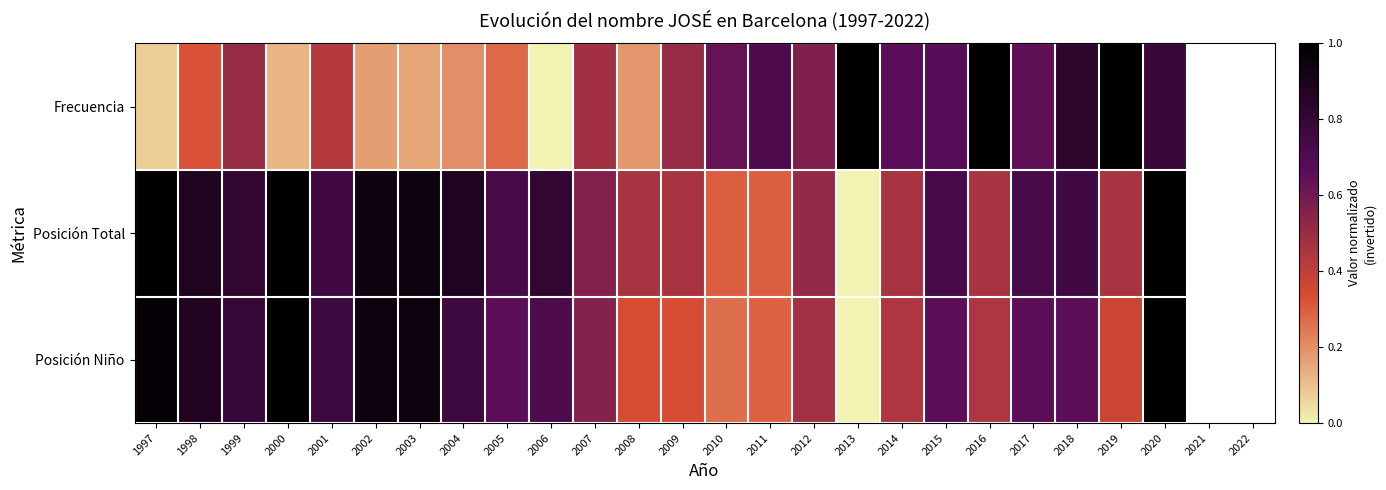

Reading left to right, extract all data points from this chart.

Frecuencia: 1997=0.1	1998=0.3	1999=0.5	2000=0.1	2001=0.4	2002=0.2	2003=0.2	2004=0.2	2005=0.3	2006=0.0	2007=0.5	2008=0.2	2009=0.5	2010=0.6	2011=0.7	2012=0.6	2013=1.0	2014=0.7	2015=0.7	2016=1.0	2017=0.6	2018=0.8	2019=1.0	2020=0.8
Posición Total: 1997=1.0	1998=0.9	1999=0.8	2000=1.0	2001=0.8	2002=0.9	2003=0.9	2004=0.9	2005=0.7	2006=0.8	2007=0.6	2008=0.5	2009=0.5	2010=0.3	2011=0.3	2012=0.5	2013=0.0	2014=0.5	2015=0.7	2016=0.5	2017=0.7	2018=0.8	2019=0.5	2020=1.0
Posición Niño: 1997=1.0	1998=0.9	1999=0.8	2000=1.0	2001=0.8	2002=0.9	2003=0.9	2004=0.8	2005=0.7	2006=0.7	2007=0.6	2008=0.3	2009=0.3	2010=0.3	2011=0.3	2012=0.5	2013=0.0	2014=0.4	2015=0.7	2016=0.4	2017=0.7	2018=0.7	2019=0.4	2020=1.0